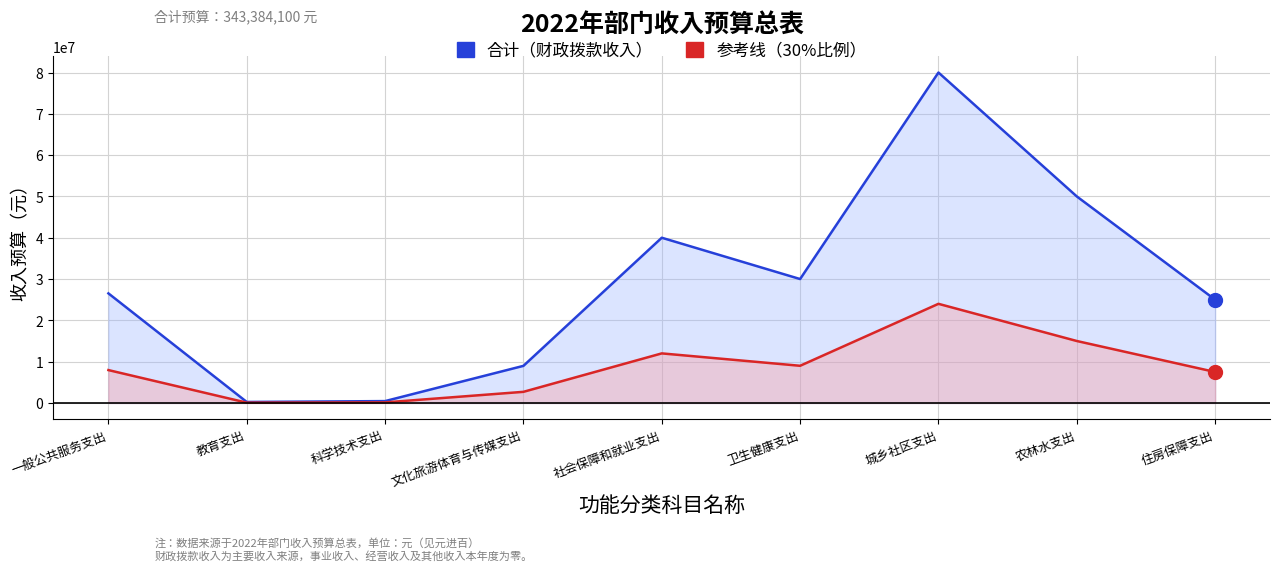

What is the change in value from 教育支出 to 住房保障支出?

+24761000